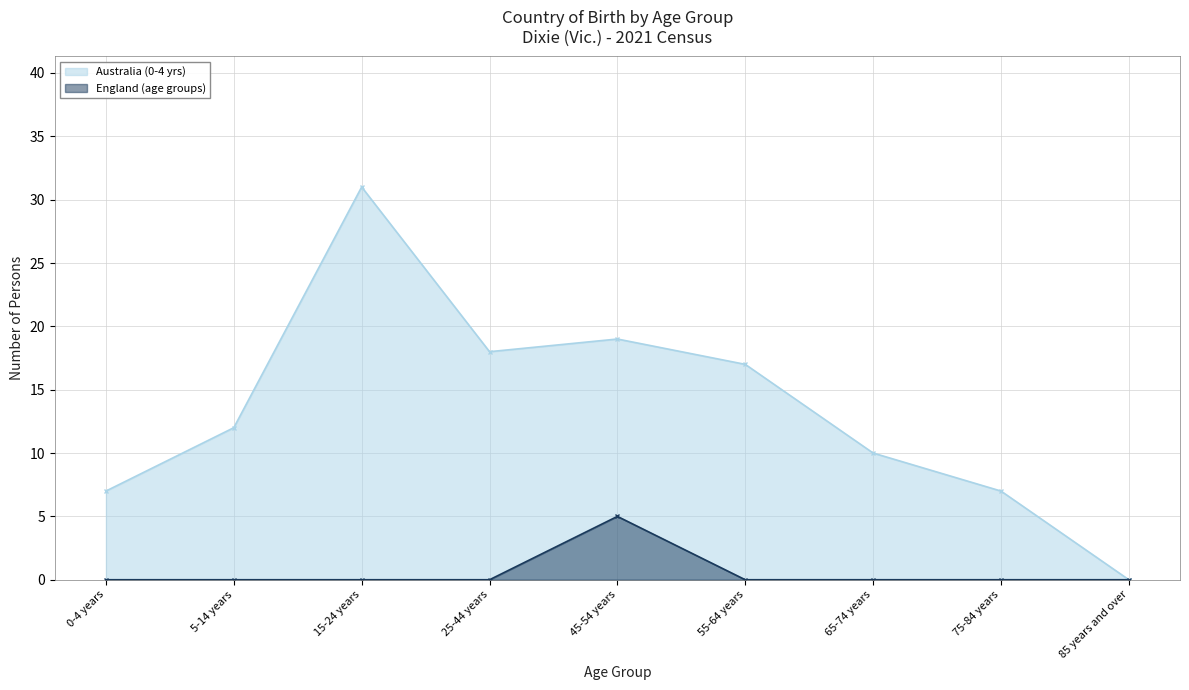

Does the chart display data point markers on the line(s)?

Yes